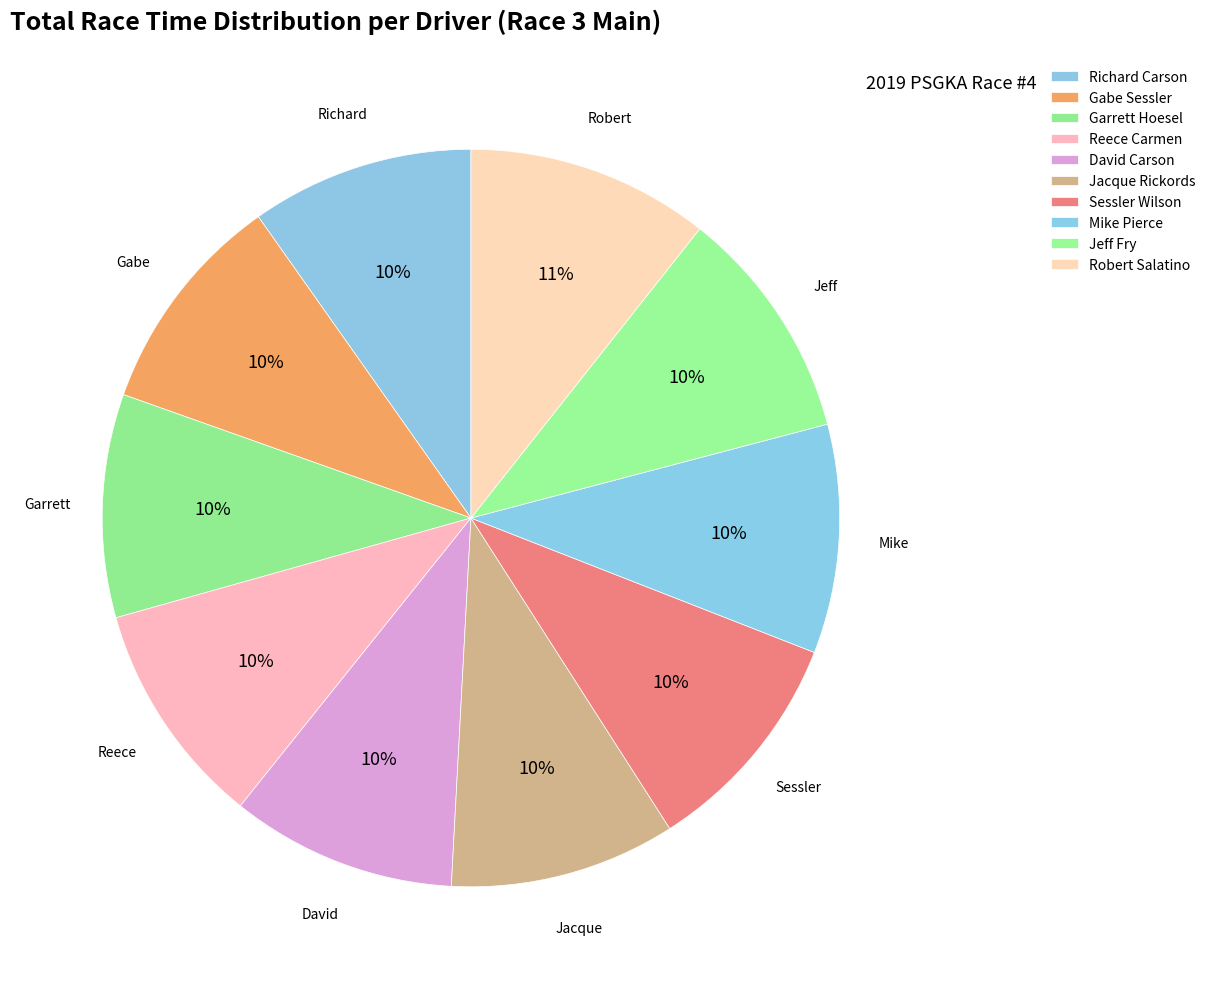

What is the largest slice in the pie chart?

Robert Salatino